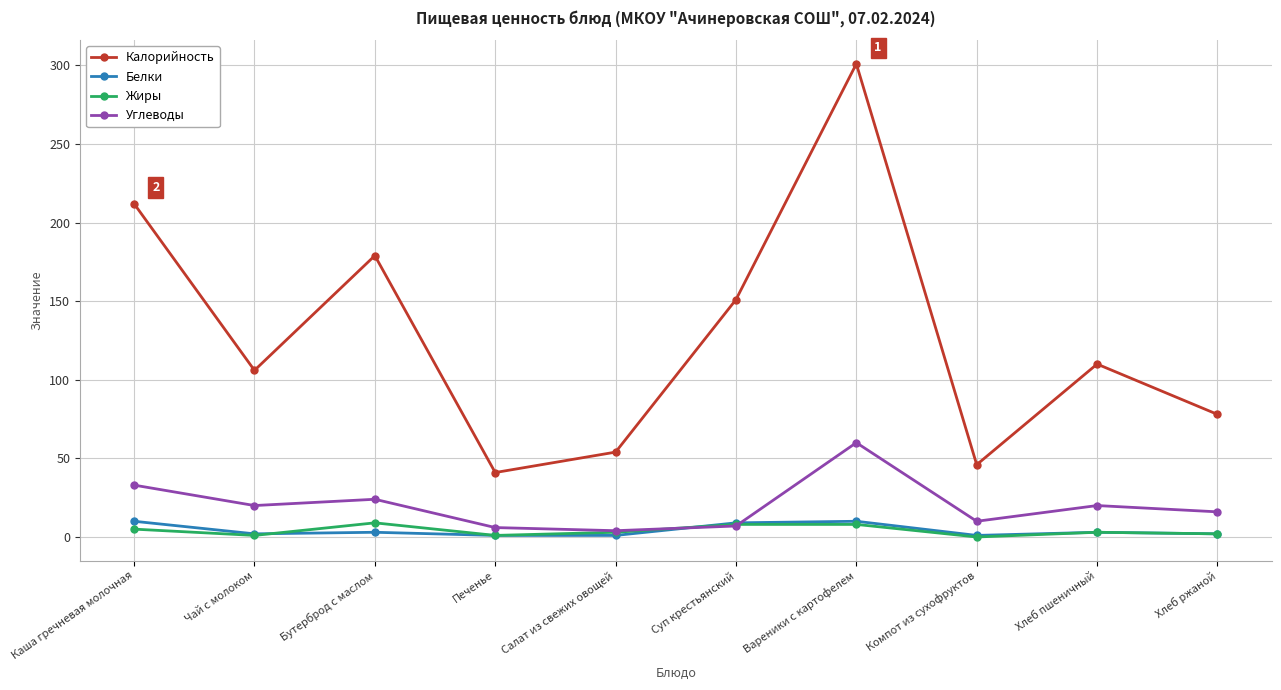

The value of Жиры at Хлеб ржаной is 2. True or false?

True